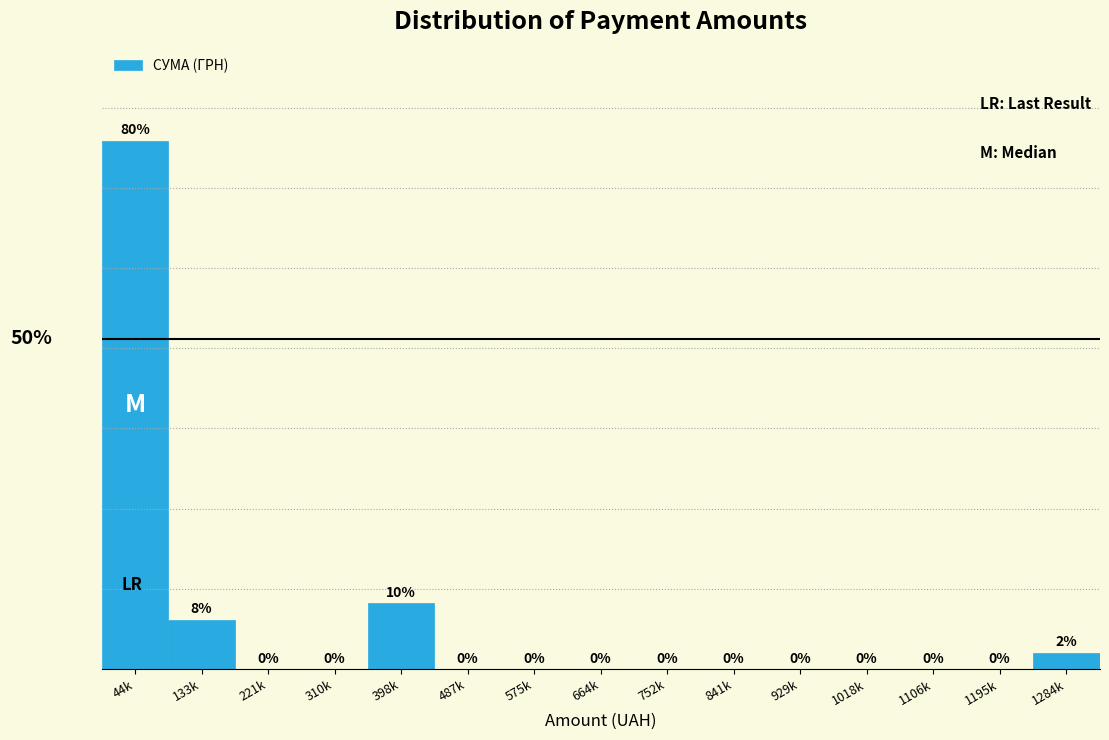

Which label corresponds to the largest value in the chart?

44k